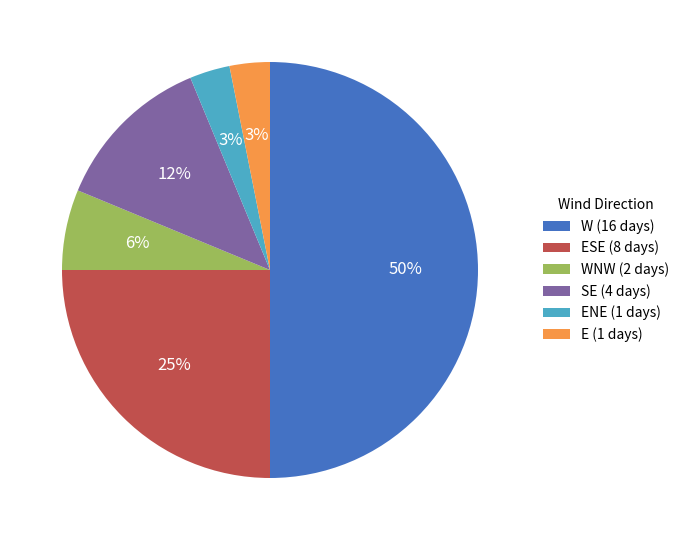

To the nearest percent, what is the difference between the largest and smallest slice percentages?

47%